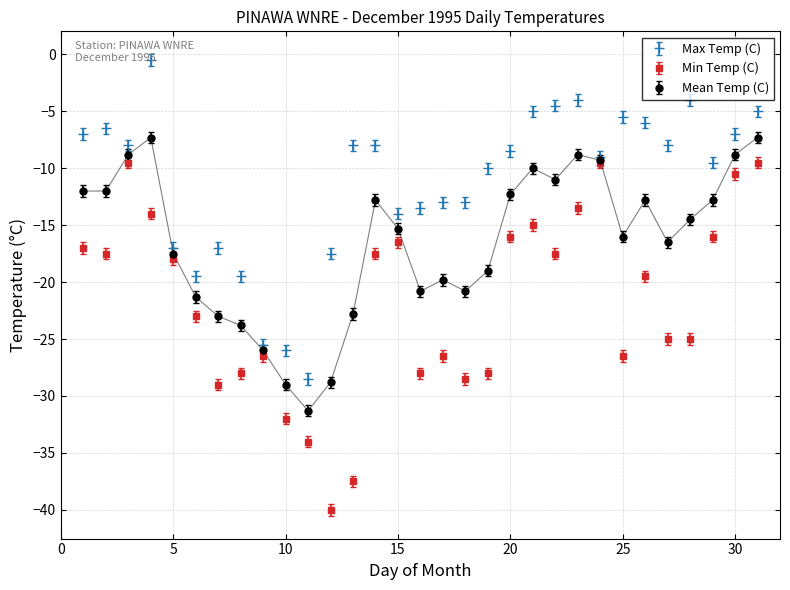

How many interior local peaks does the Min Temp (C) series have?

7